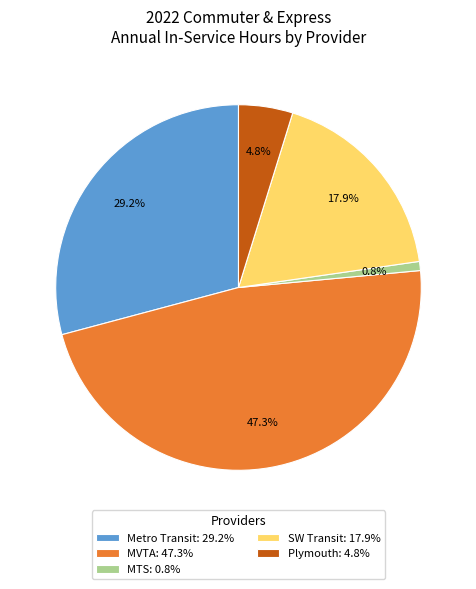

Is there a majority slice in this chart?

No